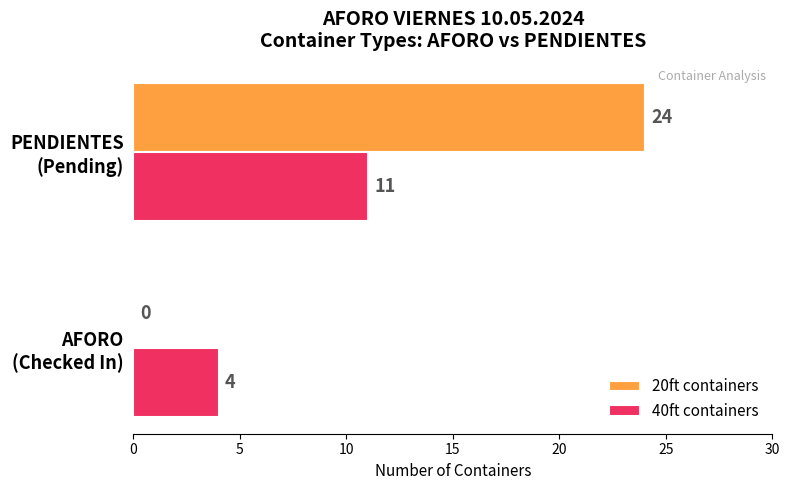

What is the sum of all 20ft containers values?

24